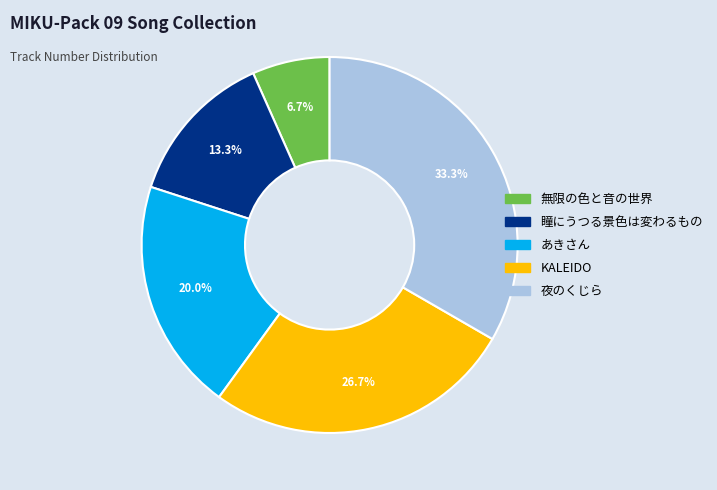

Count the number of slices in the pie.

5